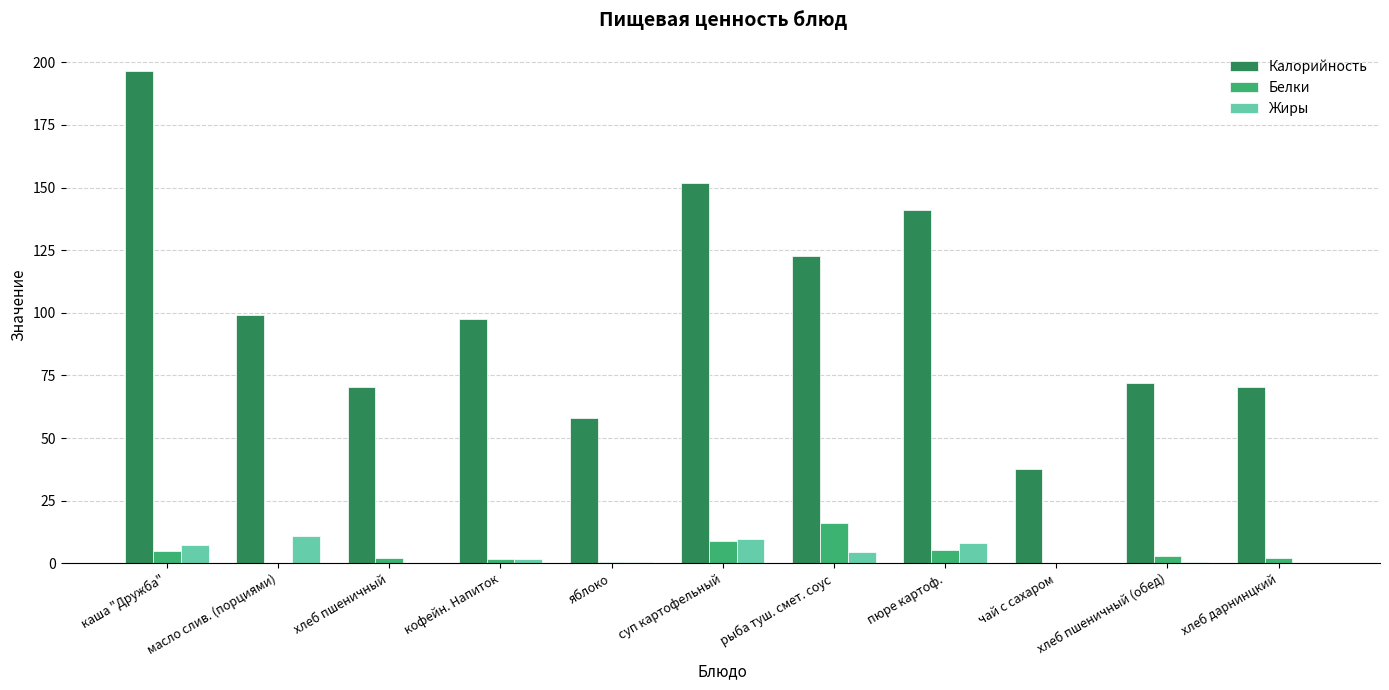

Is it true that Белки equals 9.0 at суп картофельный?

True